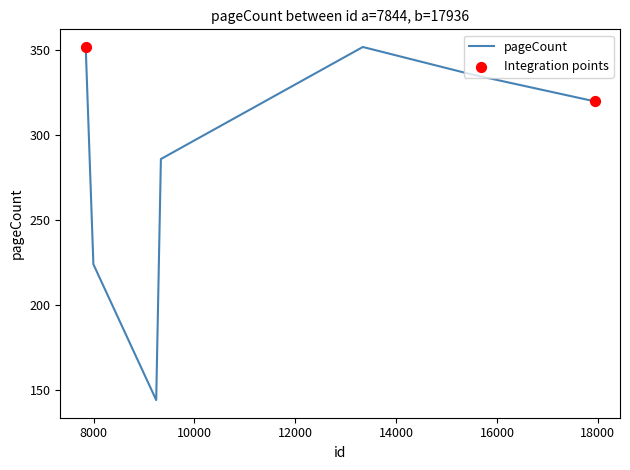

Approximately how many times larger is the value at 7996 compared to 13340?

0.6